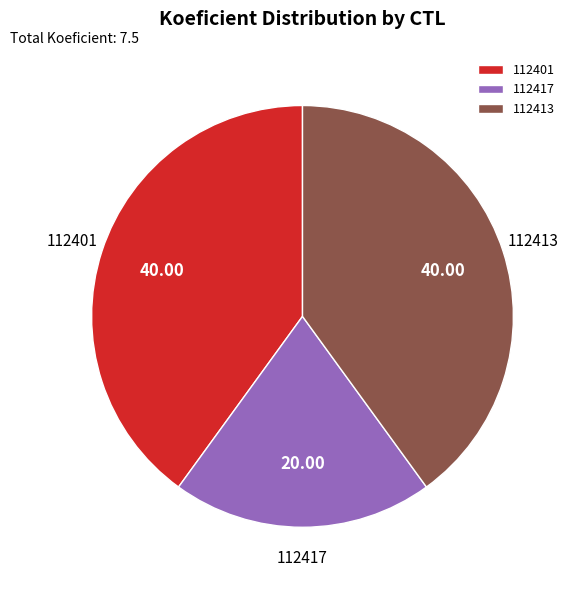

Does 112417 represent more than half of the total?

No